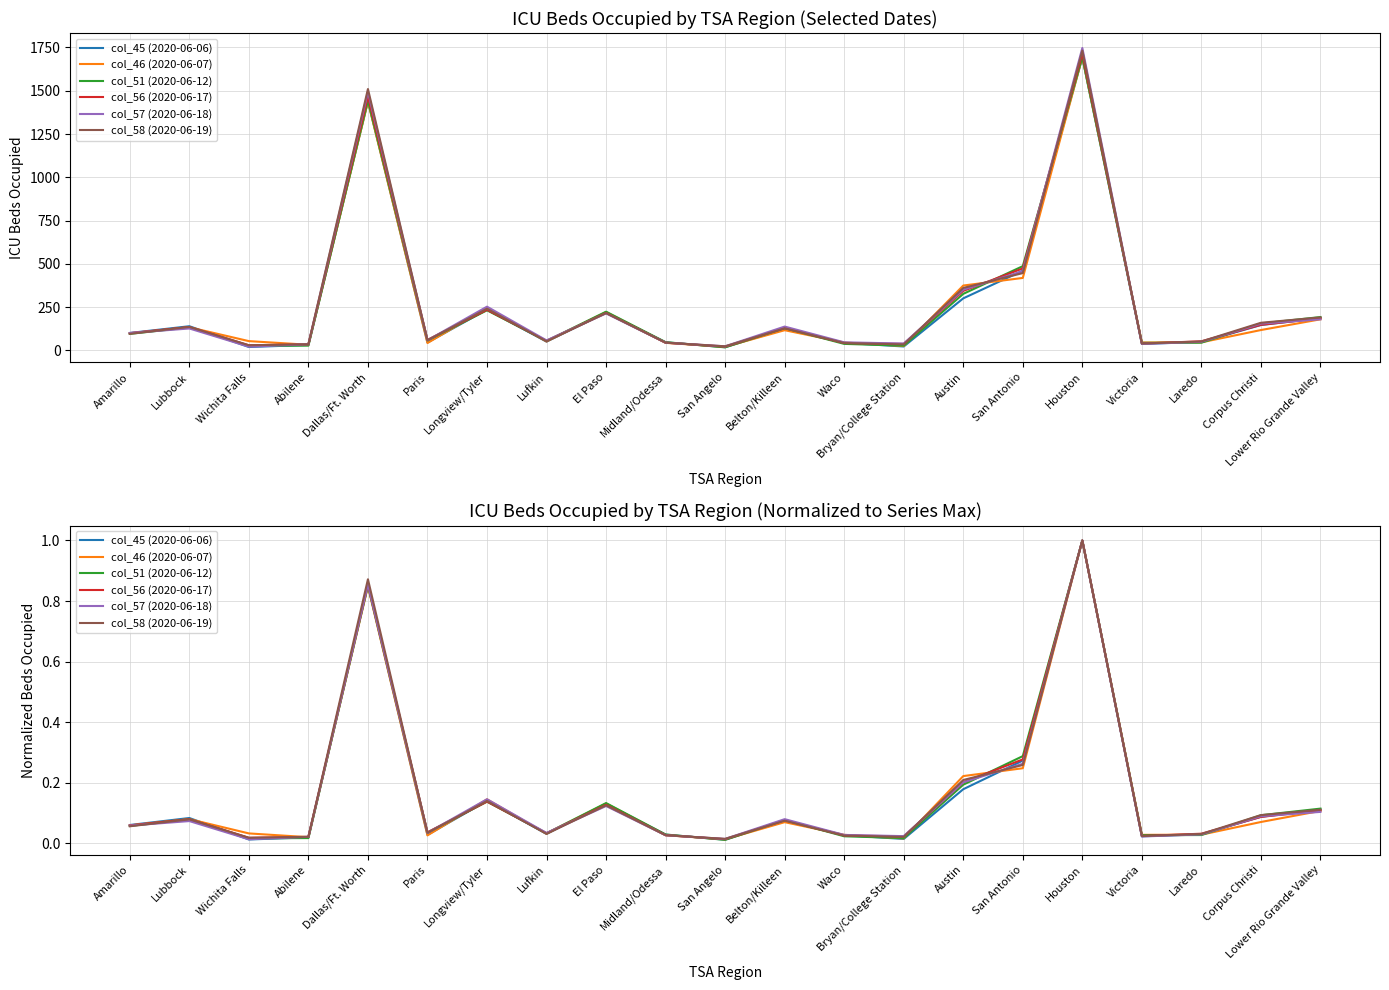

Reading right to left, transcribe all the data shown in this chart.

col_45 (2020-06-06): 0.1	0.1	0.0	0.0	1.0	0.3	0.2	0.0	0.0	0.1	0.0	0.0	0.1	0.0	0.1	0.0	0.9	0.0	0.0	0.1	0.1
col_46 (2020-06-07): 0.1	0.1	0.0	0.0	1.0	0.2	0.2	0.0	0.0	0.1	0.0	0.0	0.1	0.0	0.1	0.0	0.8	0.0	0.0	0.1	0.1
col_51 (2020-06-12): 0.1	0.1	0.0	0.0	1.0	0.3	0.2	0.0	0.0	0.1	0.0	0.0	0.1	0.0	0.1	0.0	0.9	0.0	0.0	0.1	0.1
col_56 (2020-06-17): 0.1	0.1	0.0	0.0	1.0	0.3	0.2	0.0	0.0	0.1	0.0	0.0	0.1	0.0	0.1	0.0	0.9	0.0	0.0	0.1	0.1
col_57 (2020-06-18): 0.1	0.1	0.0	0.0	1.0	0.3	0.2	0.0	0.0	0.1	0.0	0.0	0.1	0.0	0.1	0.0	0.9	0.0	0.0	0.1	0.1
col_58 (2020-06-19): 0.1	0.1	0.0	0.0	1.0	0.3	0.2	0.0	0.0	0.1	0.0	0.0	0.1	0.0	0.1	0.0	0.9	0.0	0.0	0.1	0.1